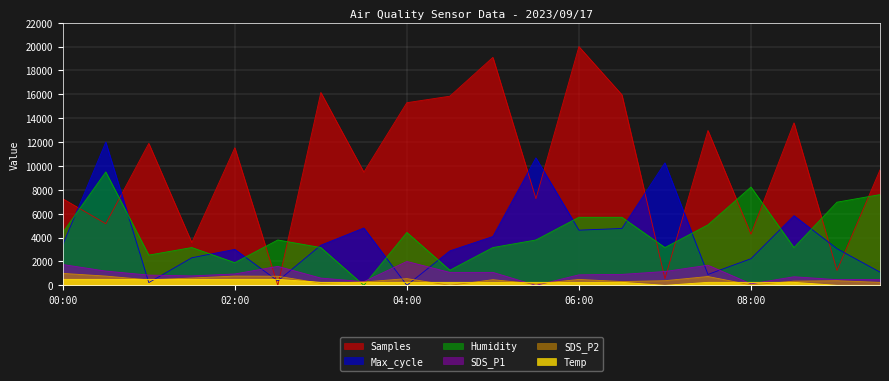

At 00:00, list the series in order from smallest to largest.

Temp, SDS_P2, SDS_P1, Max_cycle, Humidity, Samples